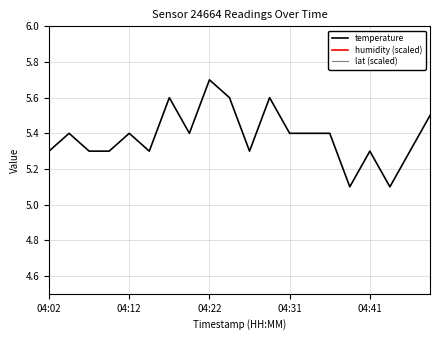

True or false: temperature has a value of 7.5 at 04:41.

False